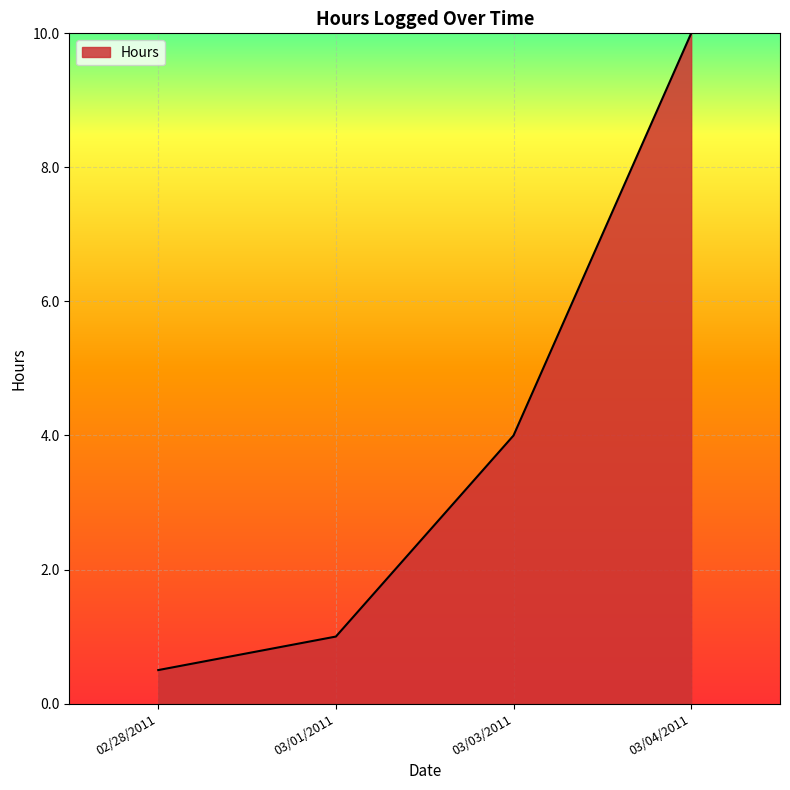

List the labels in order of value, largest first.

03/04/2011, 03/03/2011, 03/01/2011, 02/28/2011